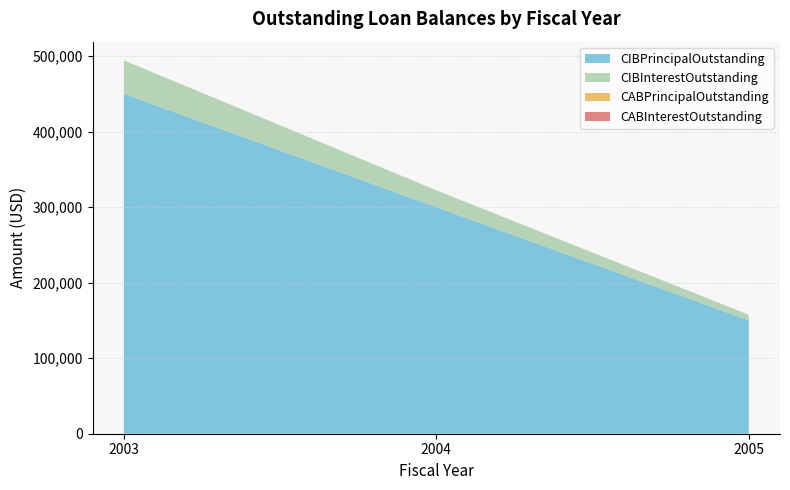

Reading right to left, what are all the values shown in this chart?

CIBPrincipalOutstanding: 2005=150000.0	2004=300000.0	2003=450000.0
CIBInterestOutstanding: 2005=7500.0	2004=22312.5	2003=44400.0
CABPrincipalOutstanding: 2005=0.0	2004=0.0	2003=0.0
CABInterestOutstanding: 2005=0.0	2004=0.0	2003=0.0